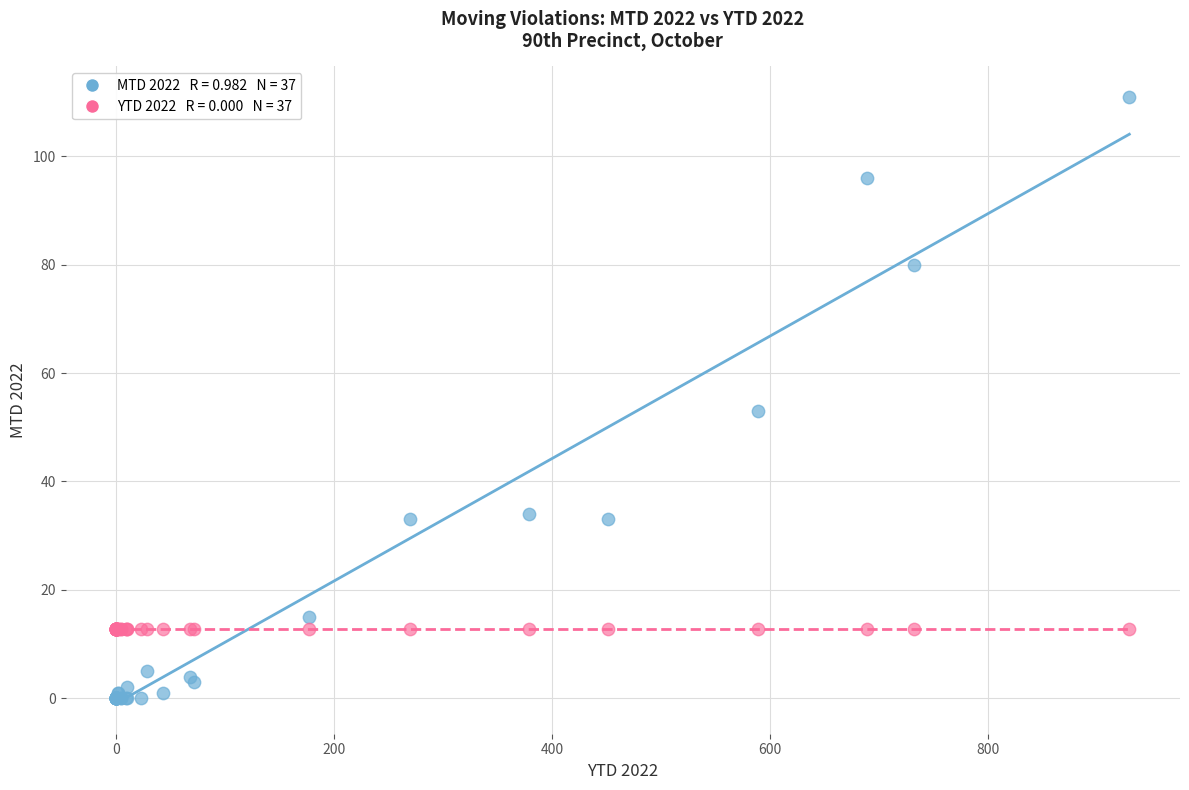

Across all series, what Y value is closest to 55?

53.0